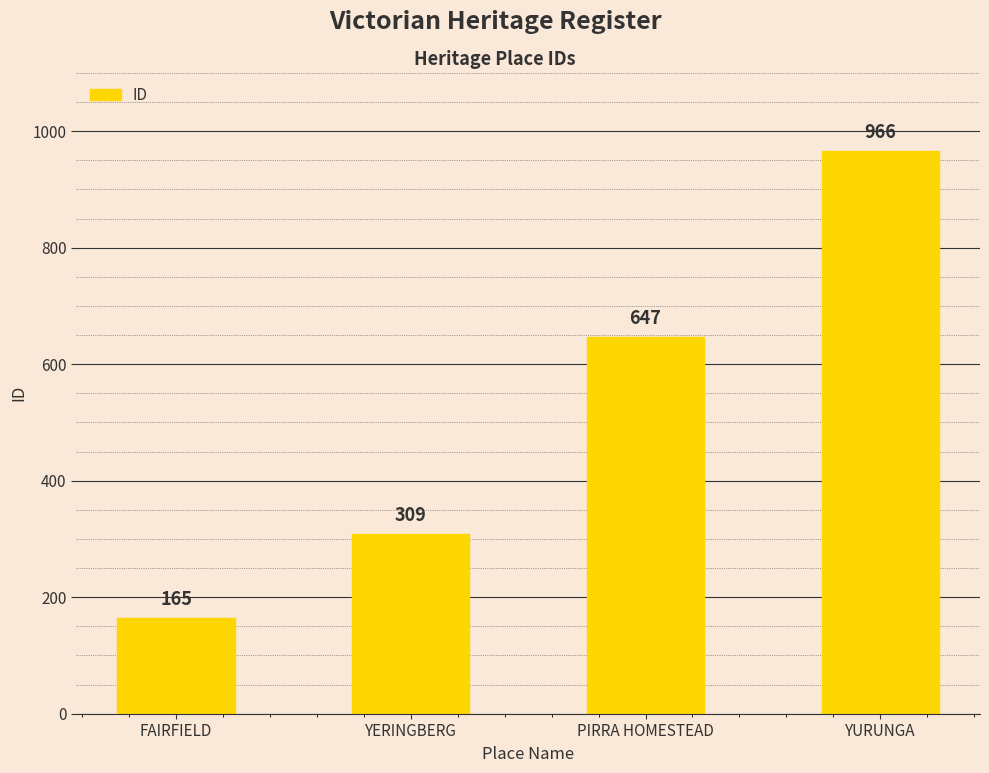

The value at YERINGBERG is 172. True or false?

False